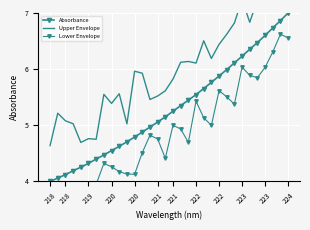

In Lower Envelope, how many points are lower than both neighbors (excluding endpoints)?

8